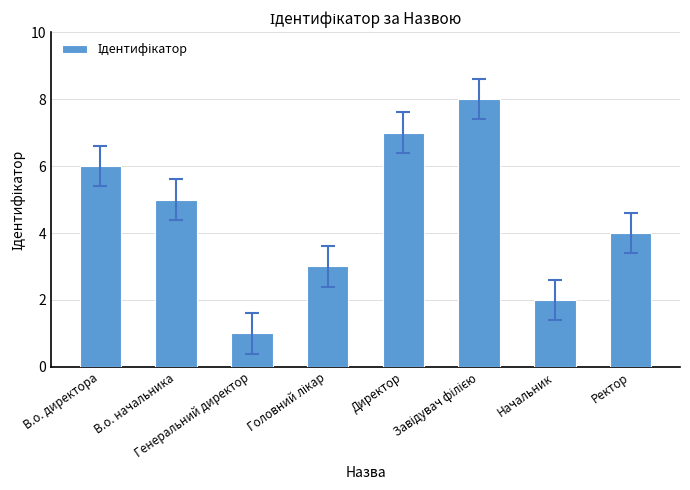

What is the maximum value shown in the chart?

8